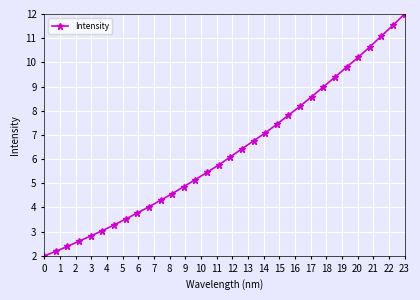

What is the difference between the second highest and second lowest values?

9.3